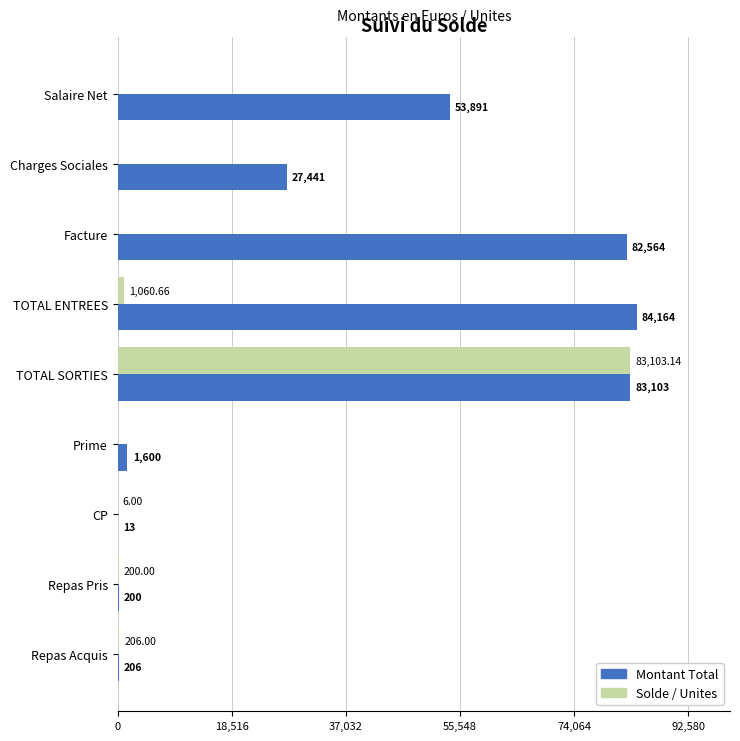

Is the value of Solde / Unites at Charges Sociales greater than the value of Montant Total at Charges Sociales?

No